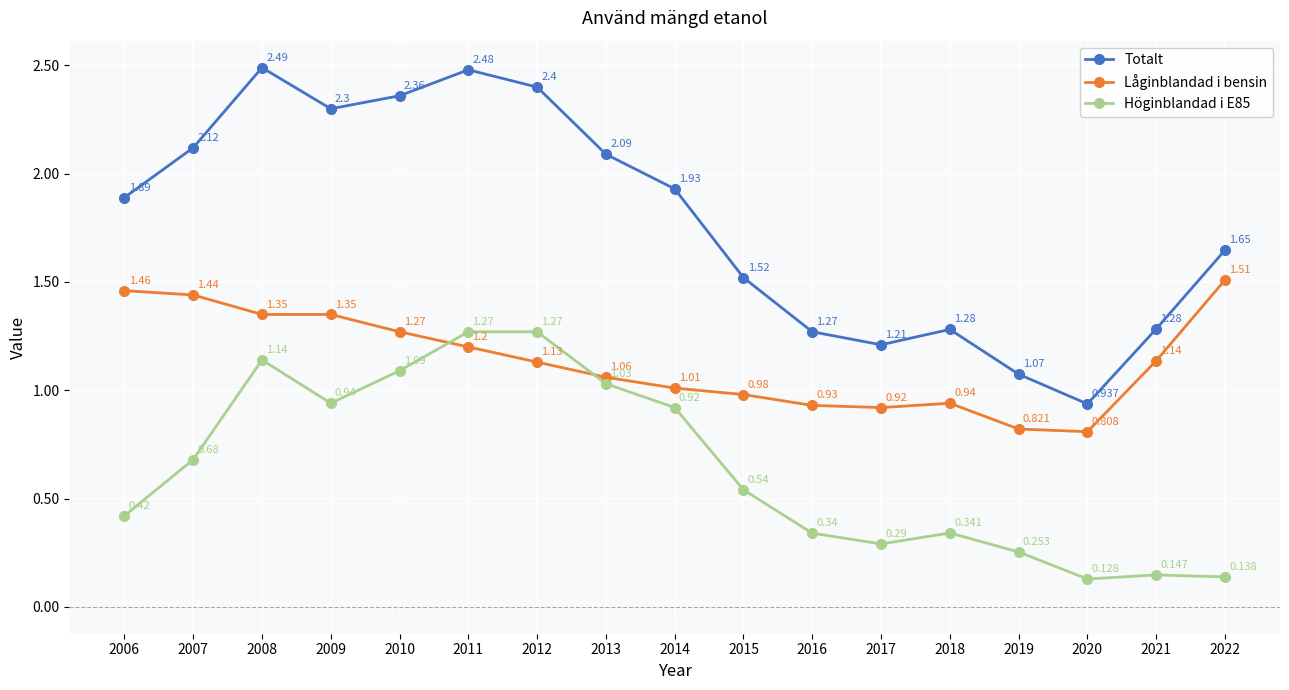

True or false: Höginblandad i E85 and Totalt intersect in this chart.

False